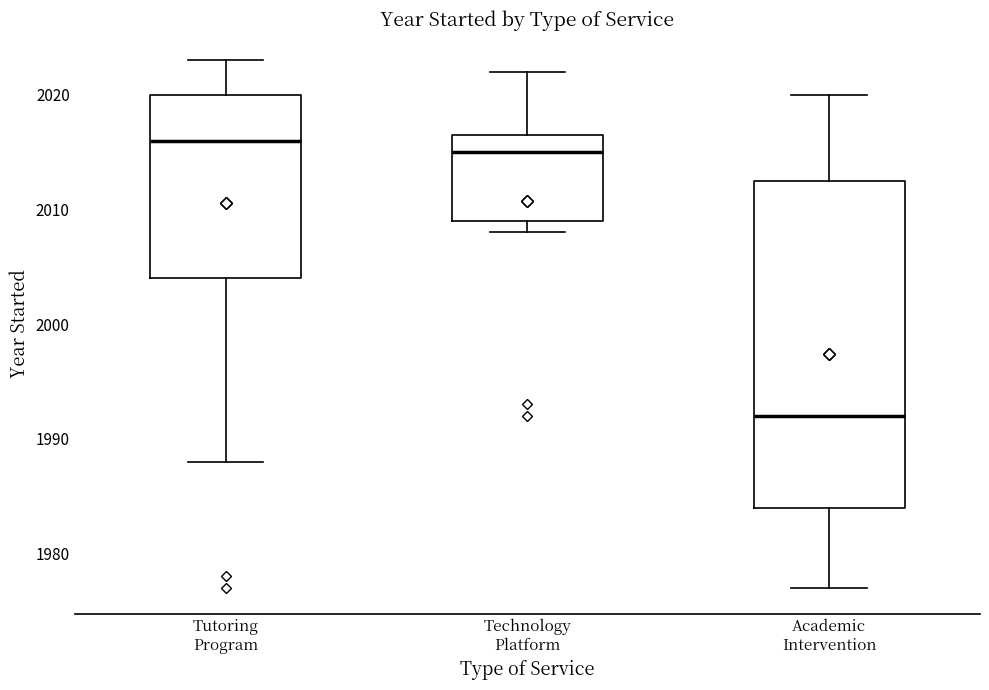

Reading left to right, transcribe this box plot: for each box, give where its median line is, the range the box spans, and where its two whiskers end, as read against the y-axis. The values are not printed on the chart, so give them approximately, as read against the axis.

Tutoring Program: median 2016, box 2004 to 2020, whiskers 1988 to 2023
Technology Platform: median 2015, box 2009 to 2017, whiskers 2008 to 2022
Academic Intervention: median 1992, box 1984 to 2013, whiskers 1977 to 2020